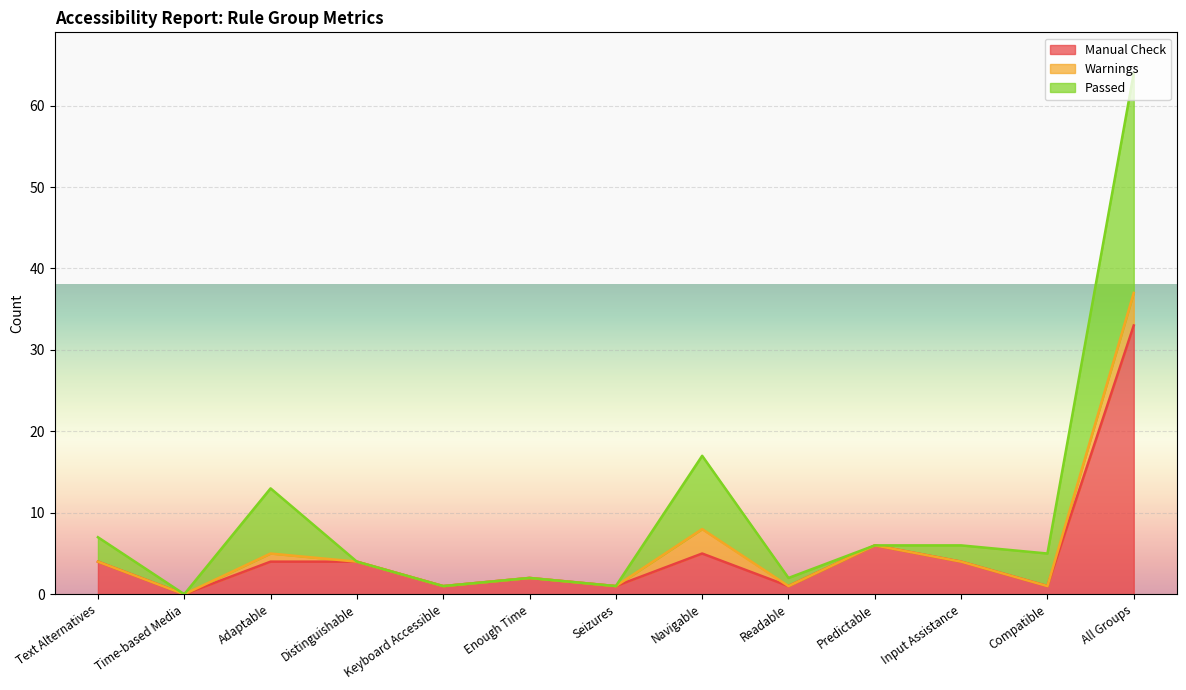

What is the highest value of the Manual Check series?

33